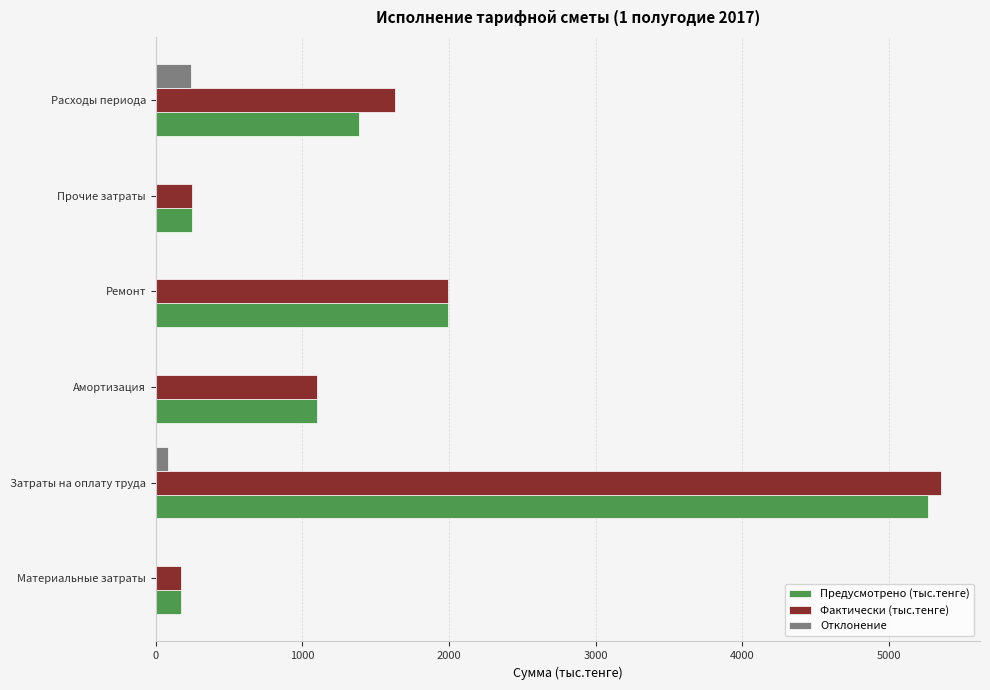

What is the sum of all Фактически (тыс.тенге) values?

10494.7